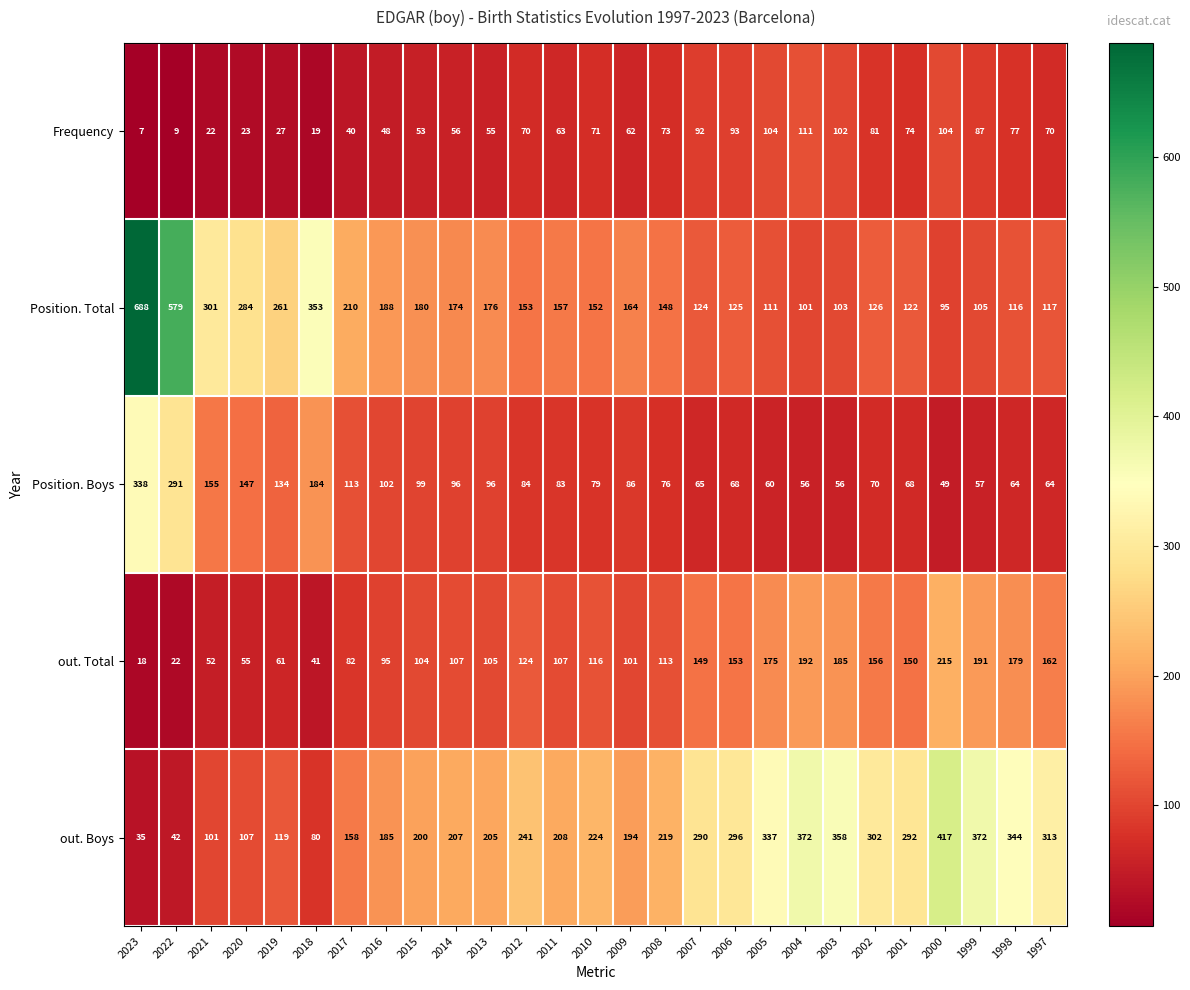

List the series in order of their peak value, lowest first.

Frequency, out. Total, Position. Boys, out. Boys, Position. Total